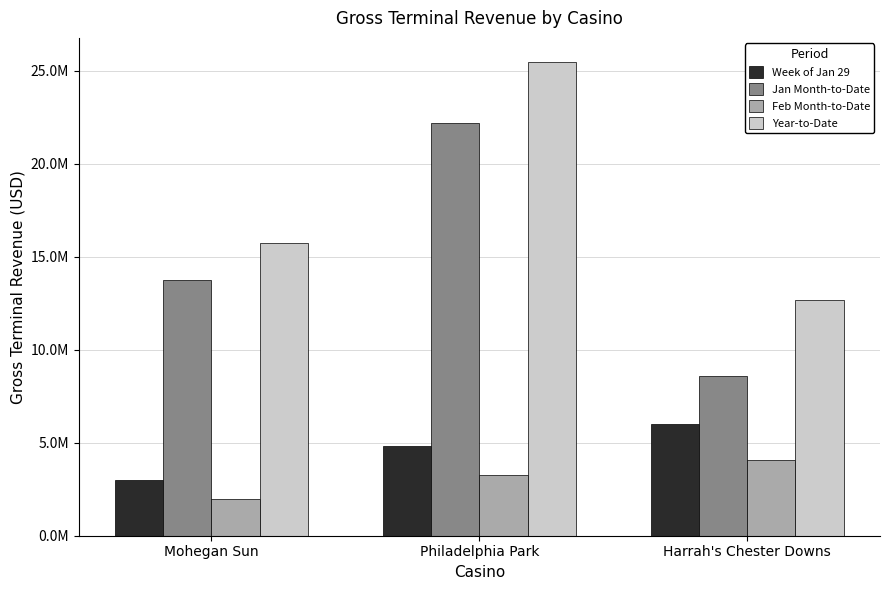

Rank the series at Mohegan Sun from lowest to highest value.

Feb Month-to-Date, Week of Jan 29, Jan Month-to-Date, Year-to-Date